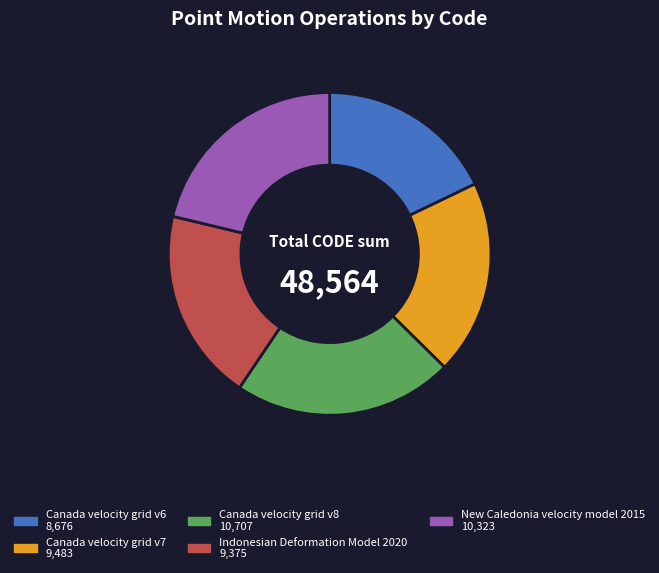

Which slice is the smallest?

Canada velocity grid v6